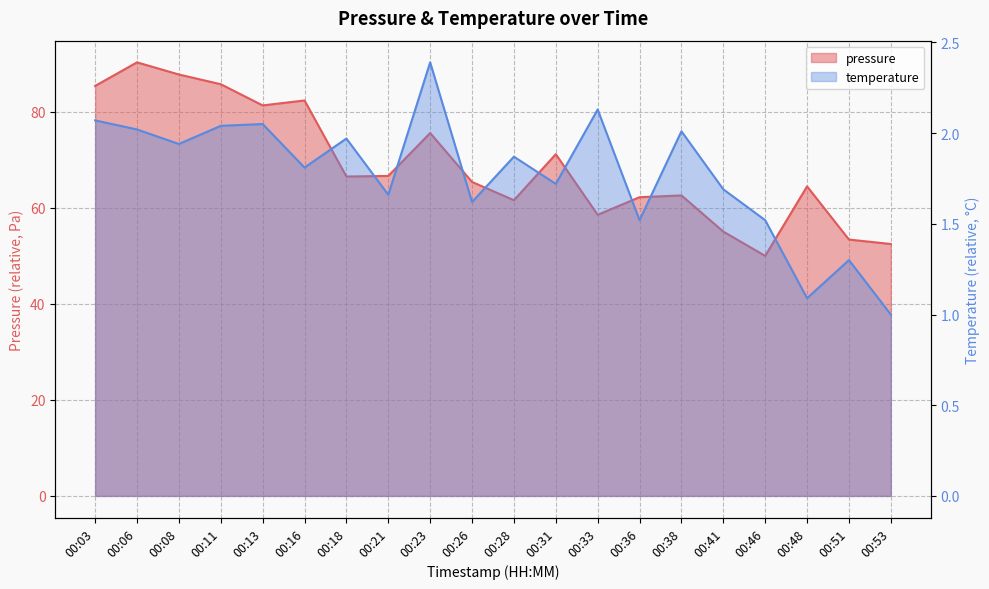

Which has a higher value, 00:13 or 00:18?

00:13